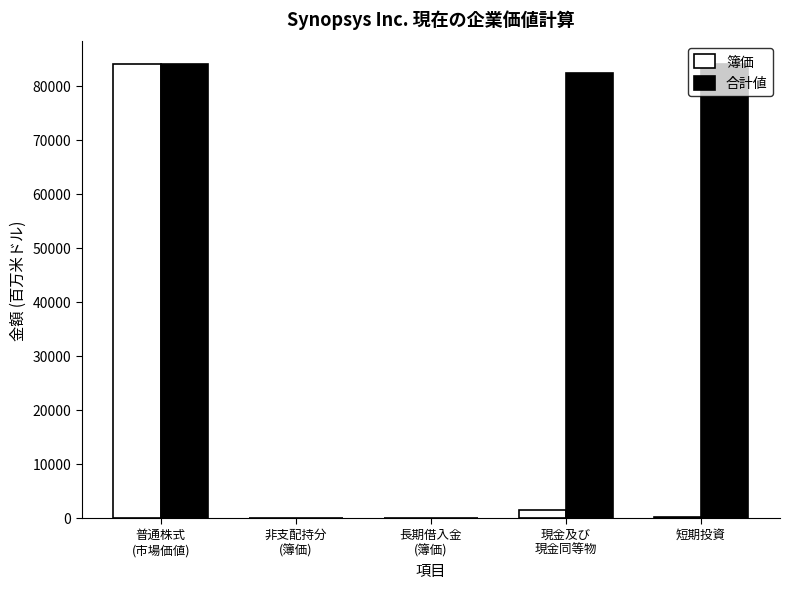

Is it true that 合計値 equals 83997.8 at 短期投資?

True